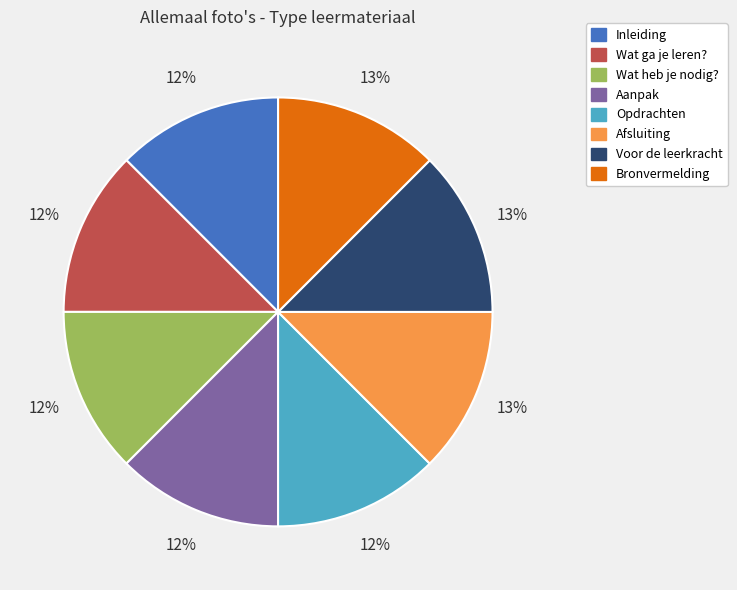

Is it true that Bronvermelding is 1% of the pie?

False